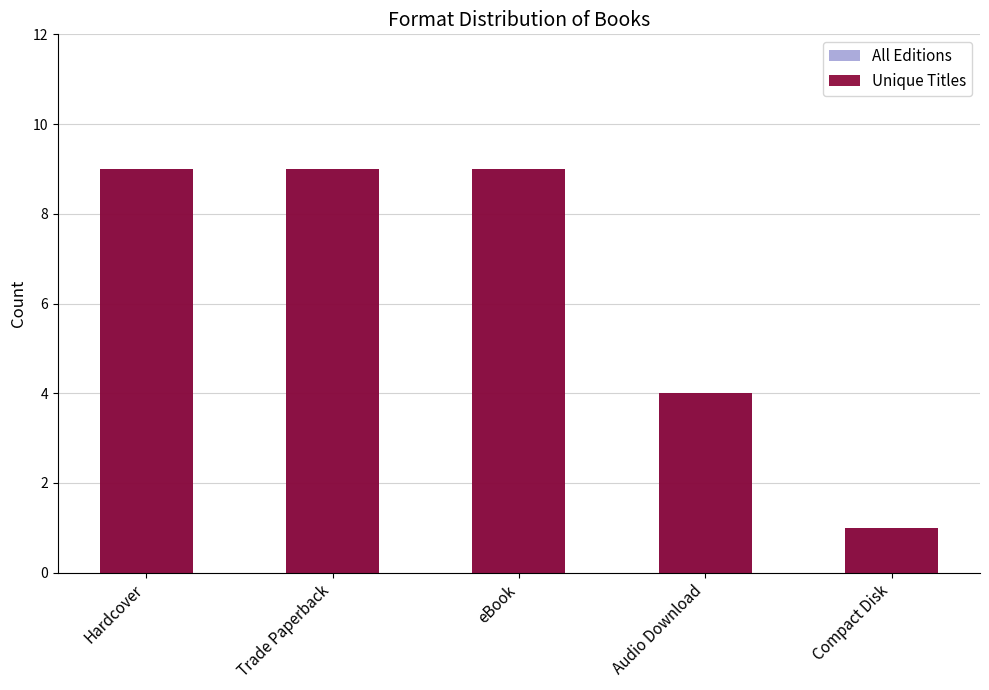

How many Unique Titles values are between 4 and 9?

4